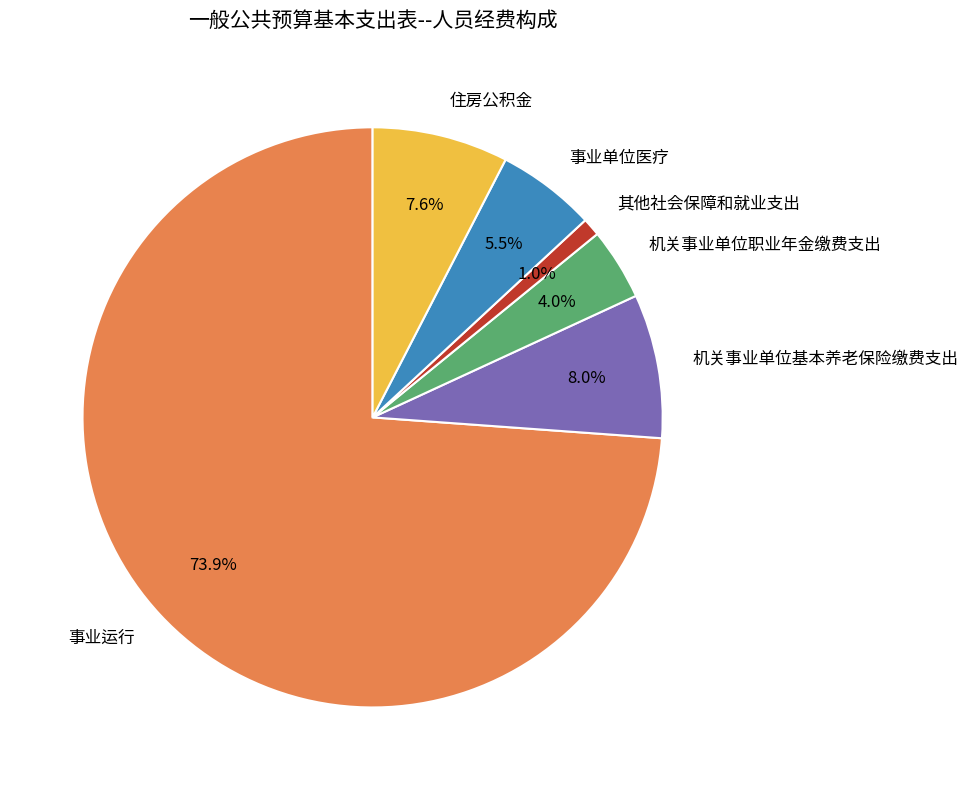

Combined, do 事业运行 and 机关事业单位基本养老保险缴费支出 account for over 50%?

Yes